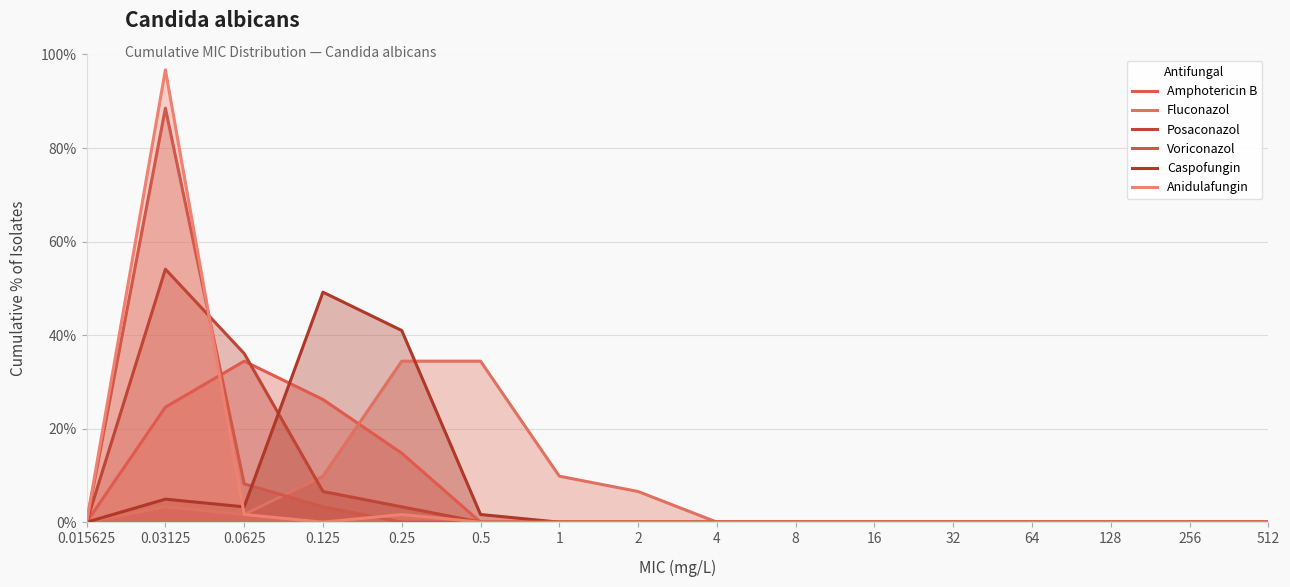

What position from the left is 512?

16